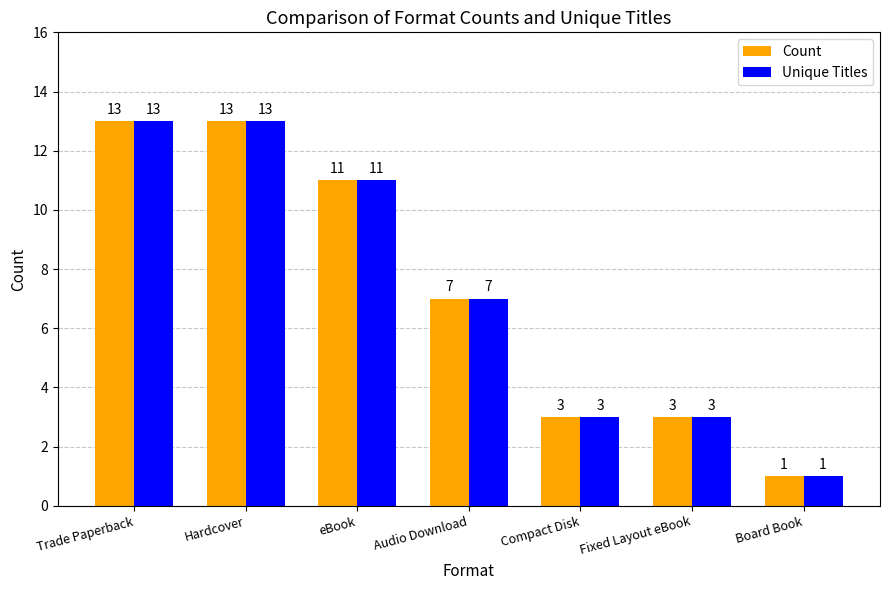

Is it true that Unique Titles equals 11 at eBook?

True